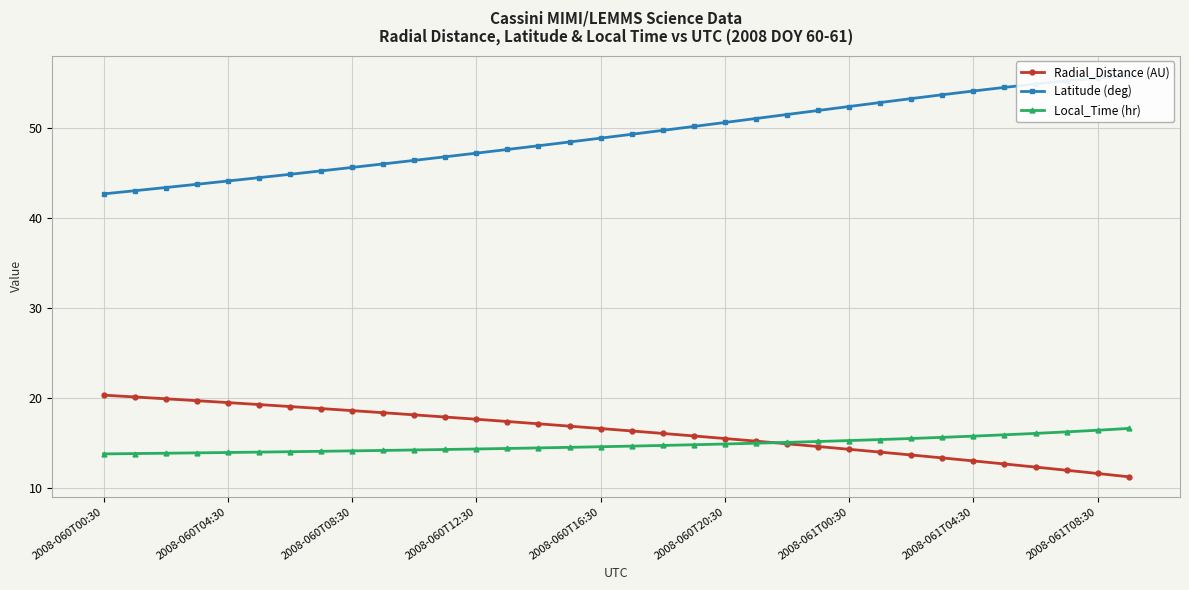

Read the Radial_Distance (AU) value at 14.

17.1